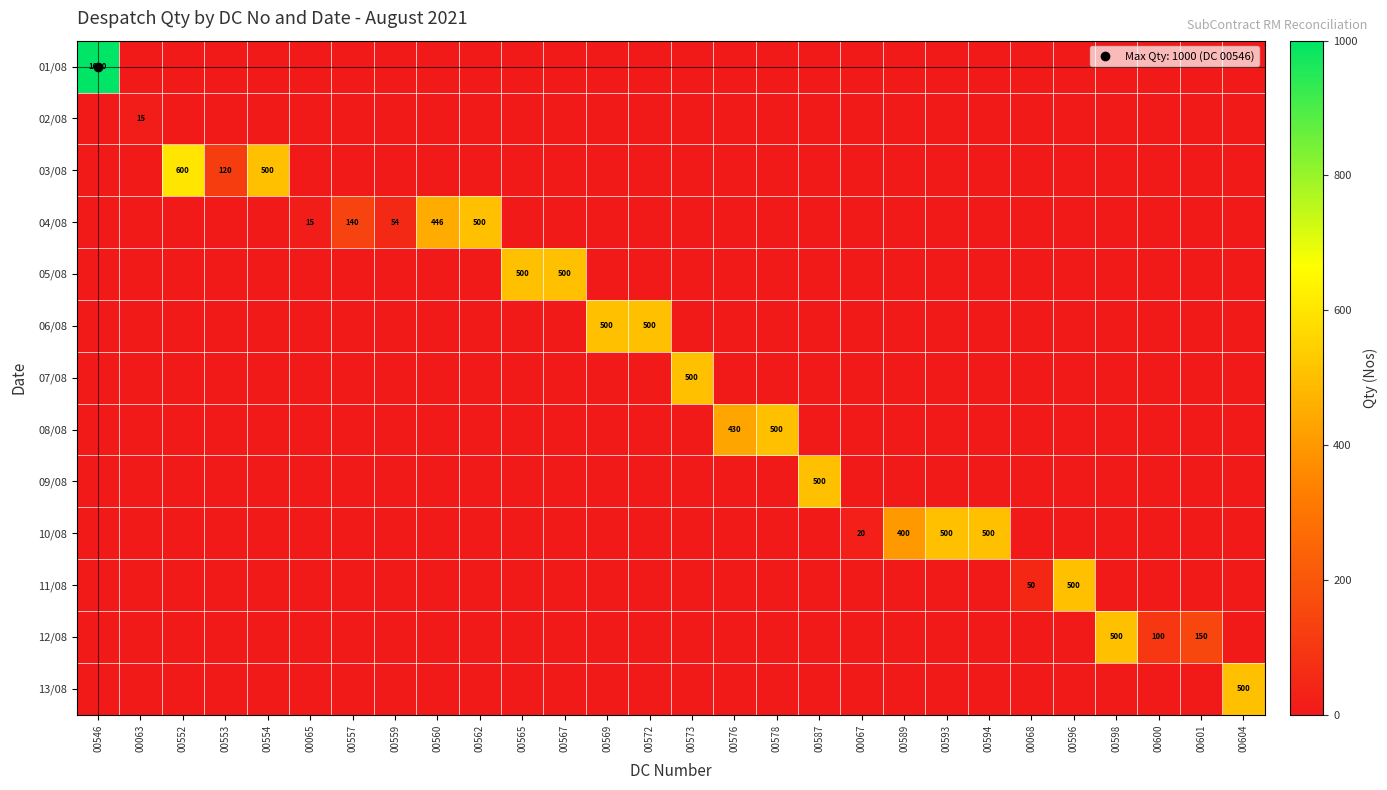

What is the spread (max minus min) of values at 00567?

500